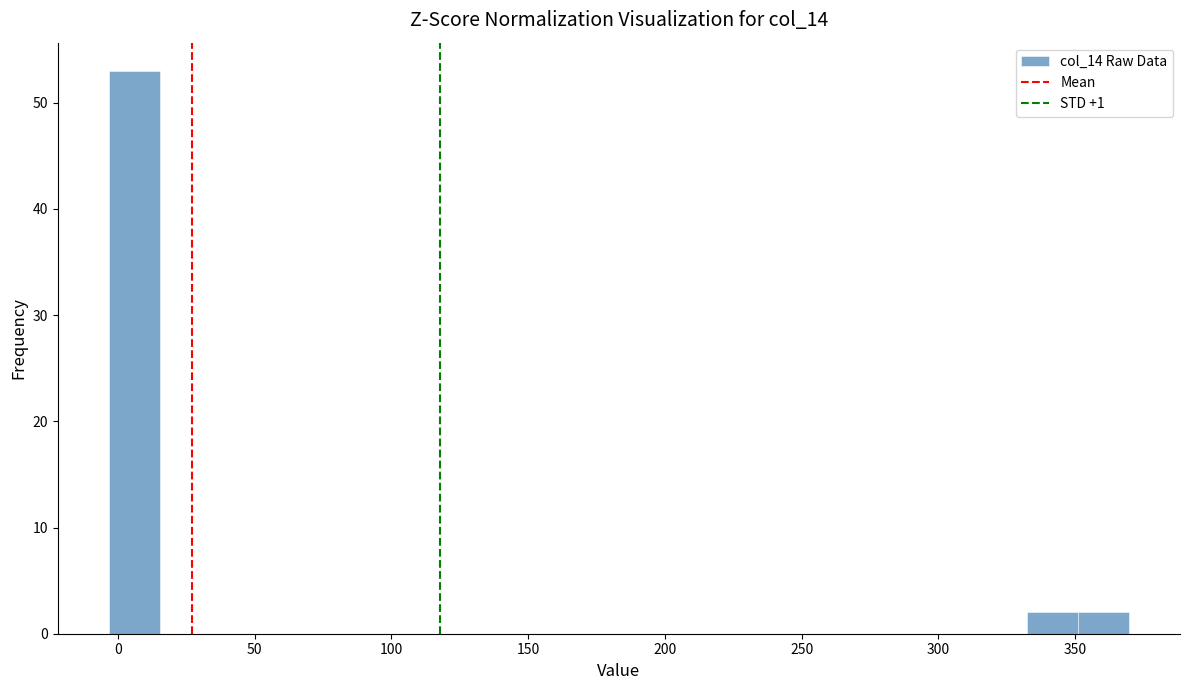

Read against the x-axis, roughly where is the centre of the tallest bar?

5